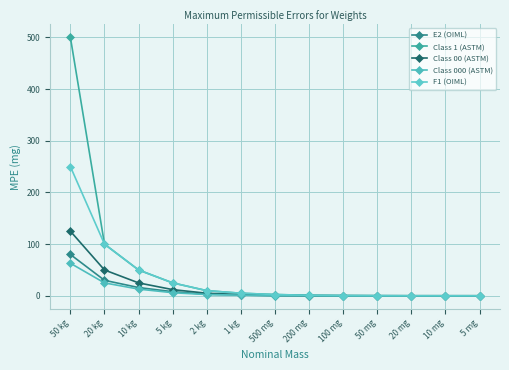

Where is E2 (OIML) nearest to the value 40?

20 kg